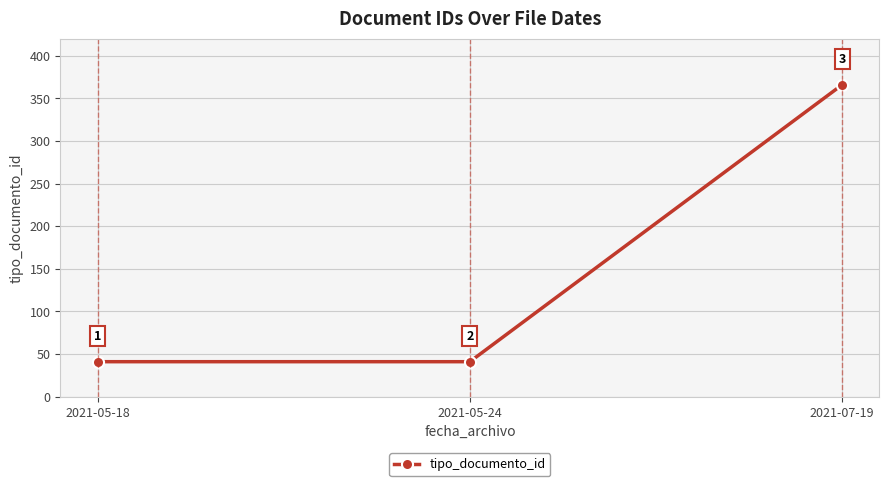

How many values are between 41 and 366?

3